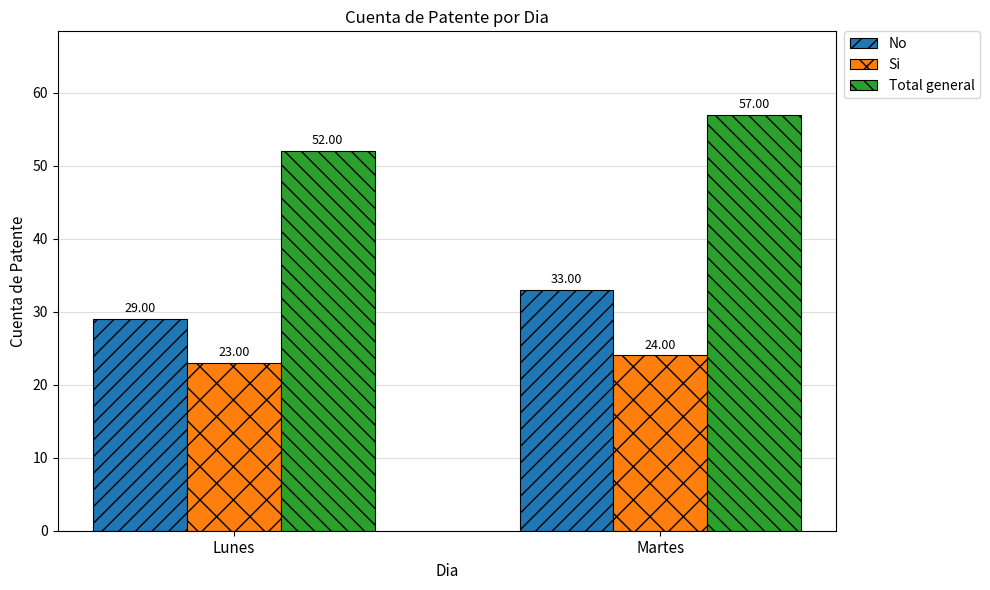

How many values in the Total general series are below 57?

1